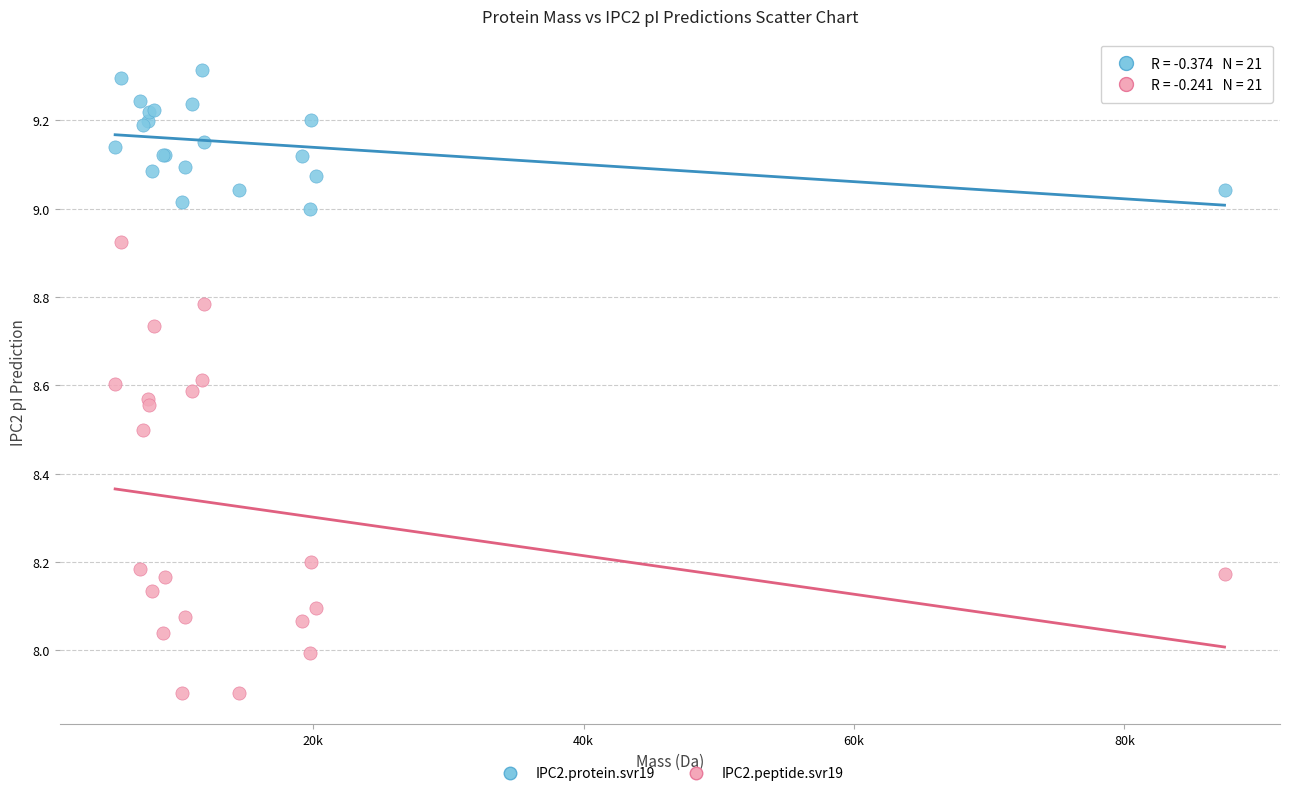

Which series contains the lowest Y value?

IPC2.peptide.svr19